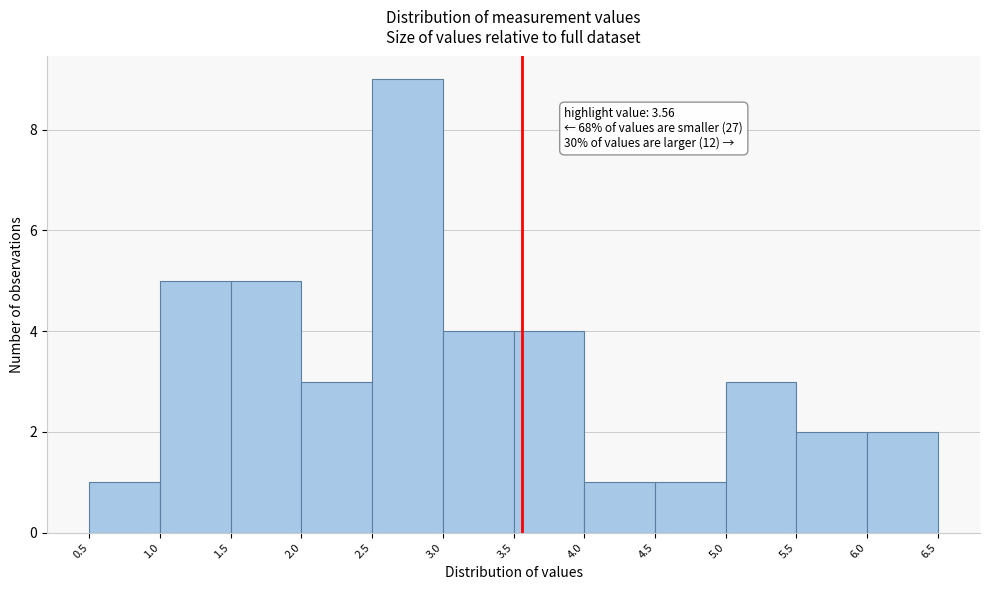

Over which range of the x-axis is the bar tallest?

2.5 to 3.0